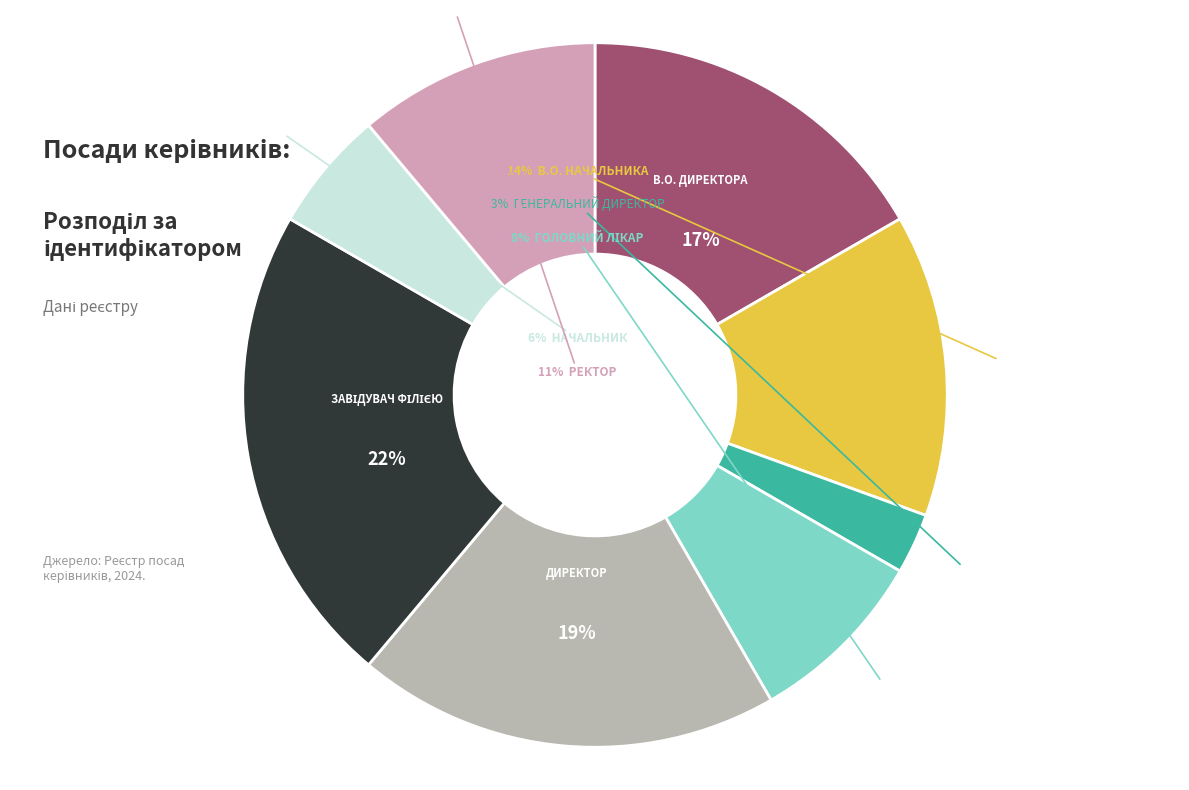

To the nearest percent, what is the difference between the largest and smallest slice percentages?

19%